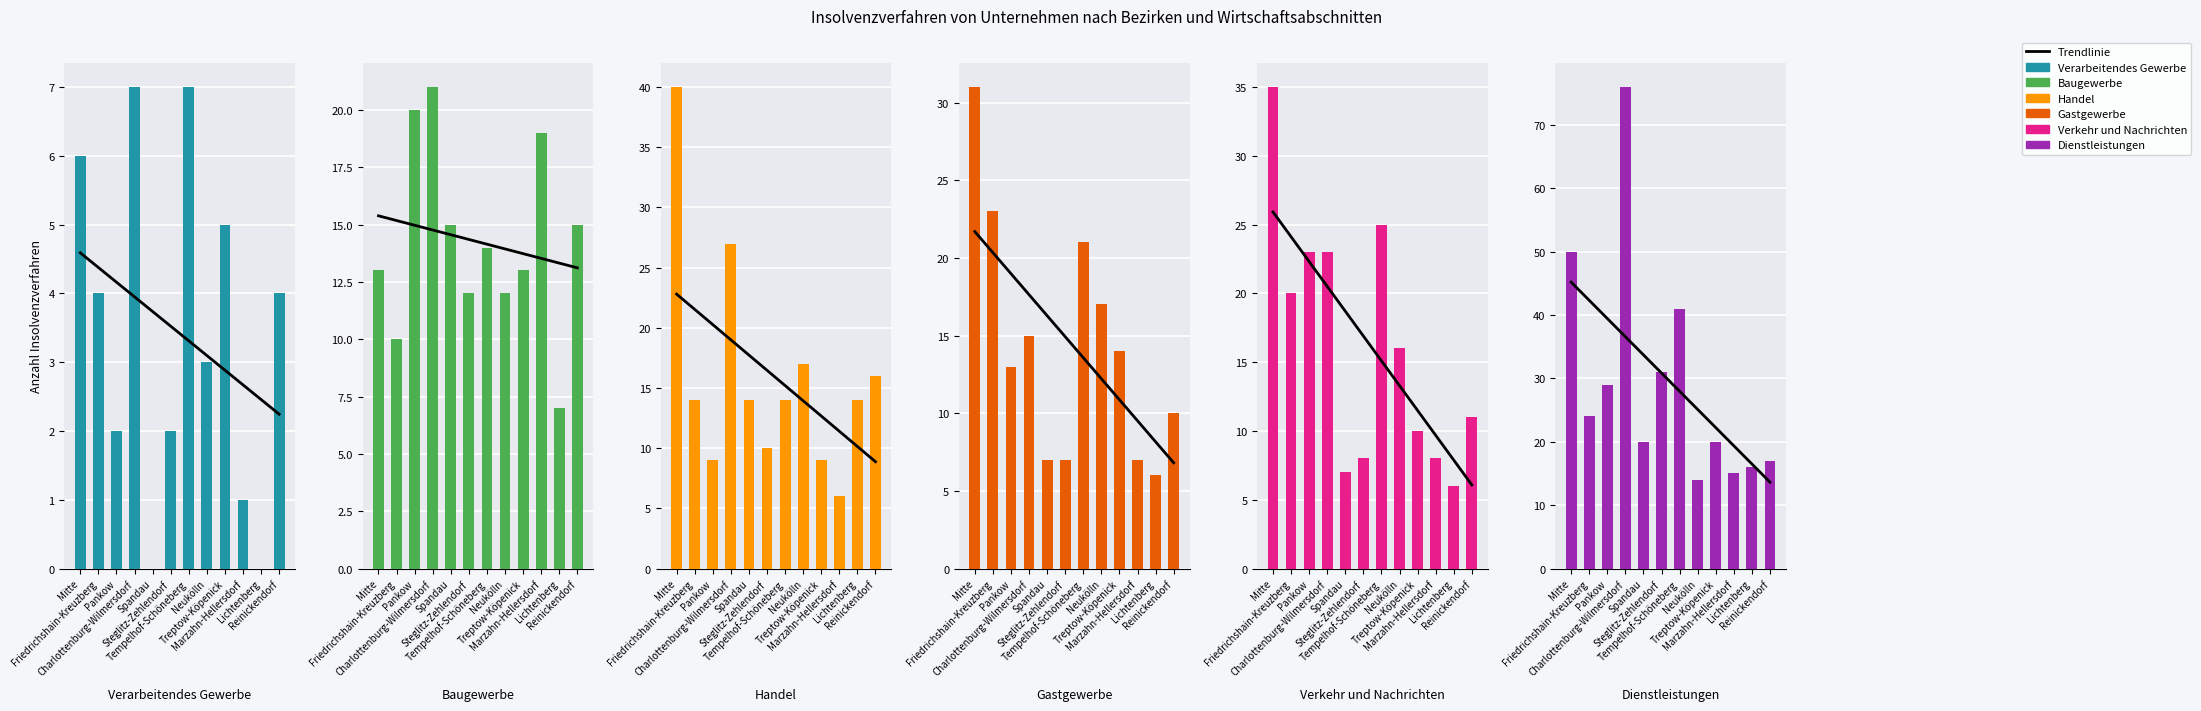

How many data points does each series have?

12